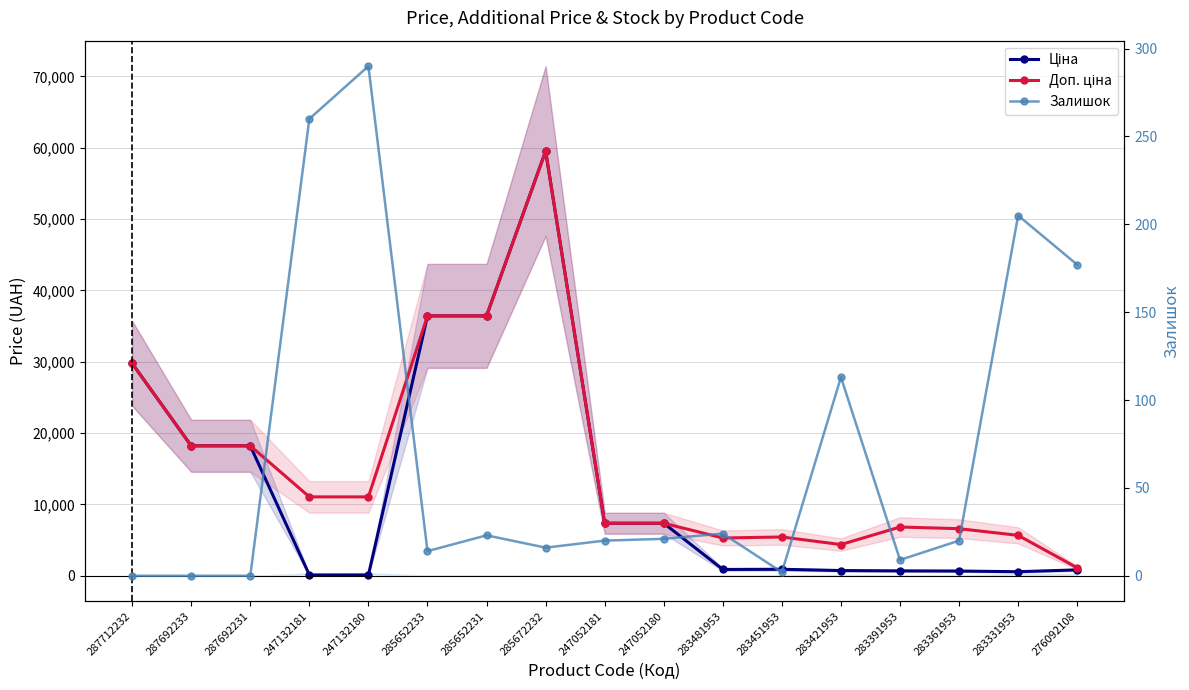

What is the label of the 8th point from the left?

285672232